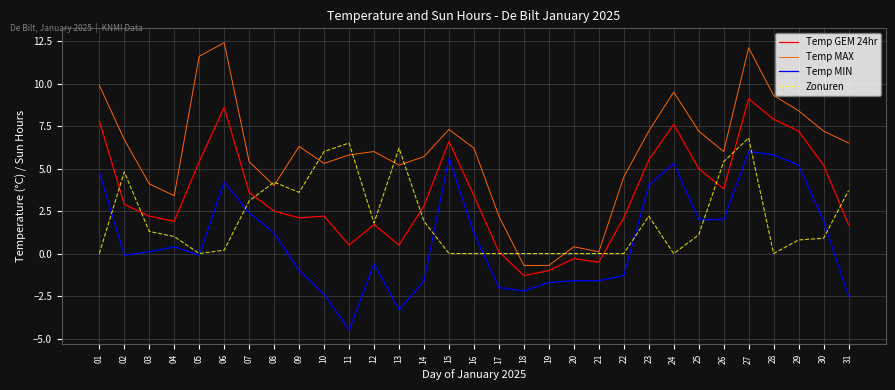

Which series changed the most between 07 and 16?

Zonuren